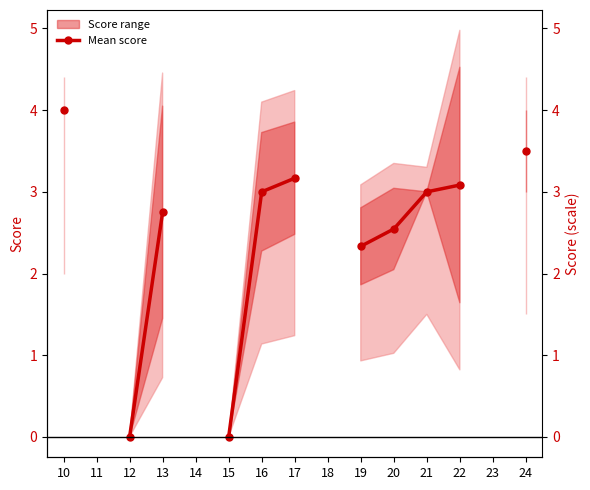

What is the approximate value at 24?

3.5